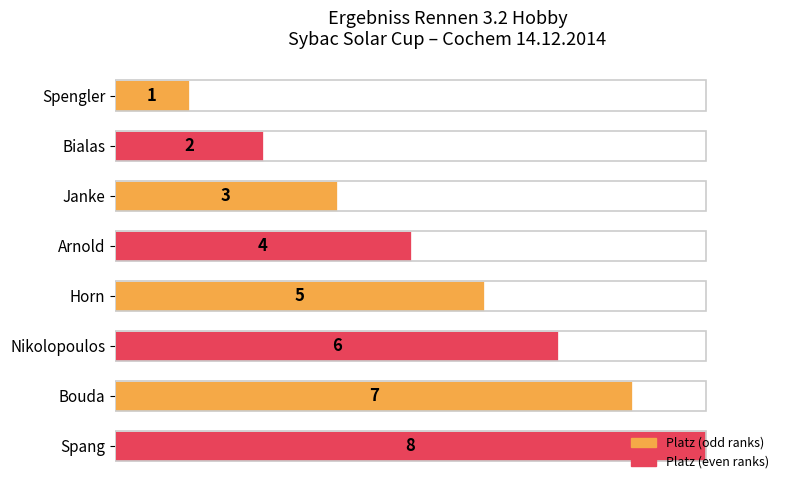

What is the difference between the maximum and minimum values?

7